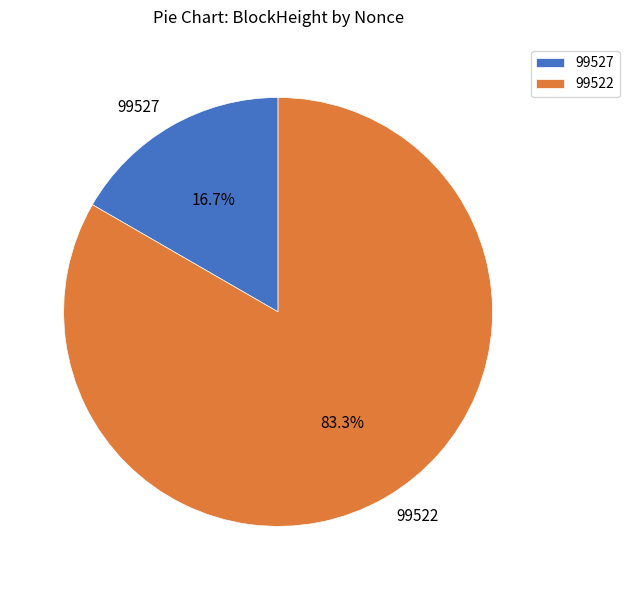

Rank the categories by value from highest to lowest.

99522, 99527